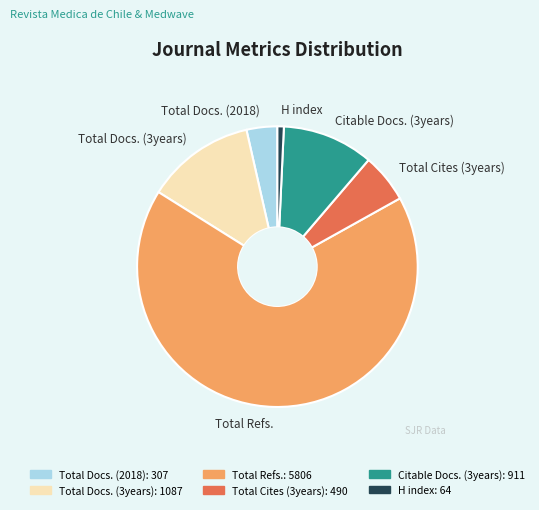

Do Total Docs. (2018) and Total Docs. (3years) together represent more than half of the pie?

No